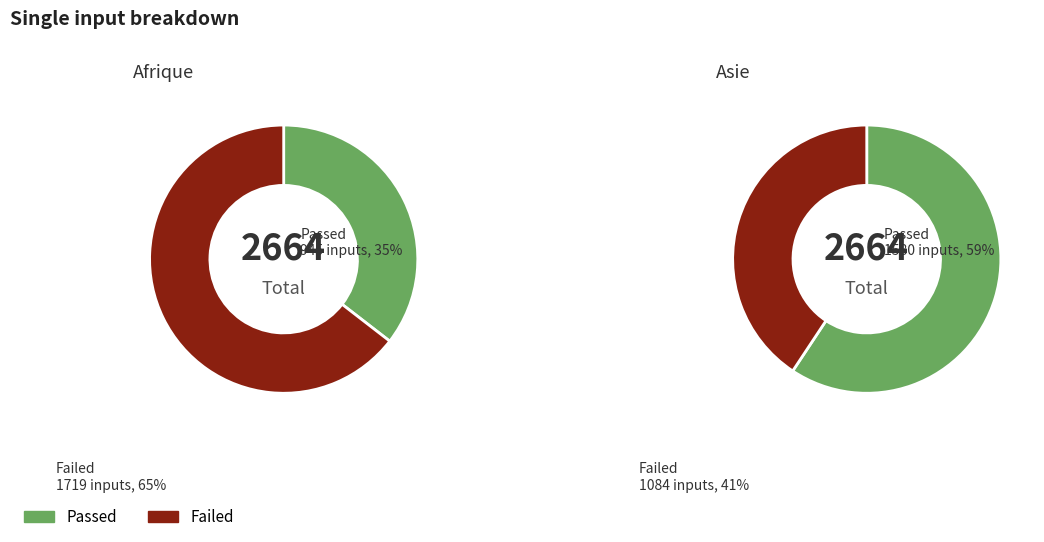

The Europe slice represents 1% of the pie. True or false?

False